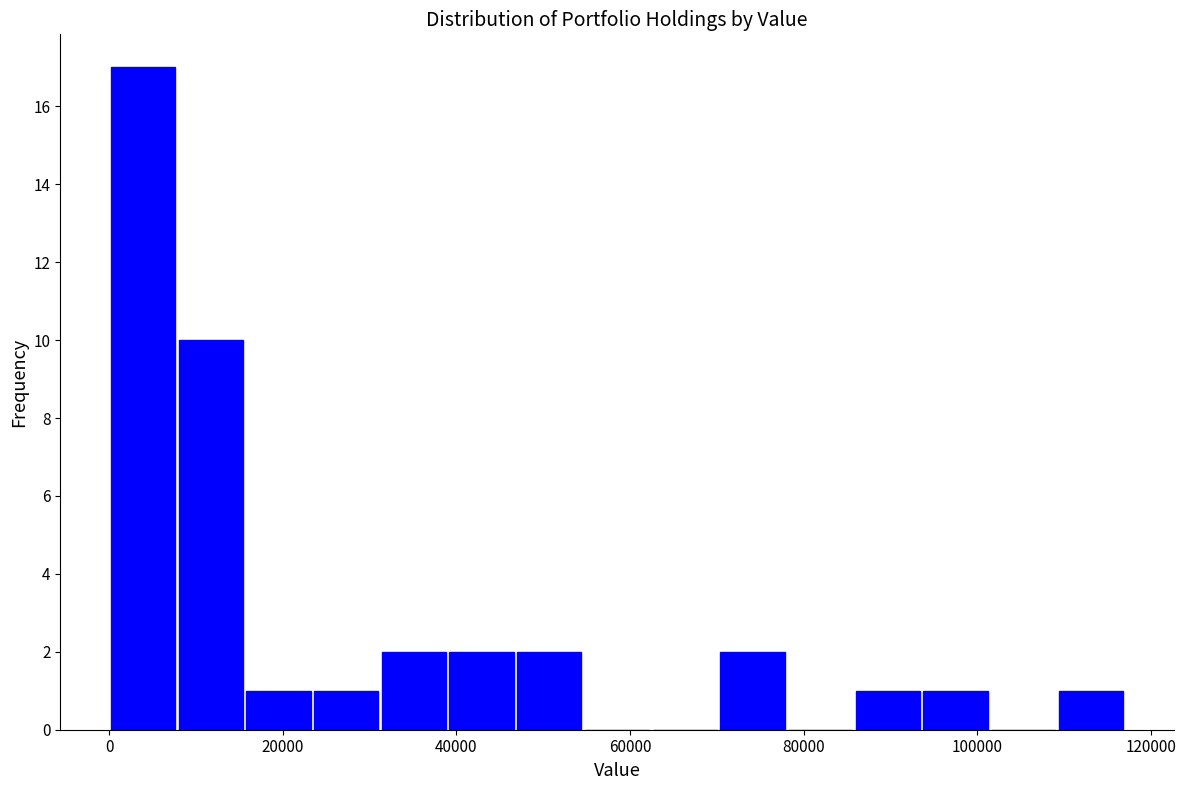

Read against the x-axis, roughly where is the centre of the tallest bar?

4000